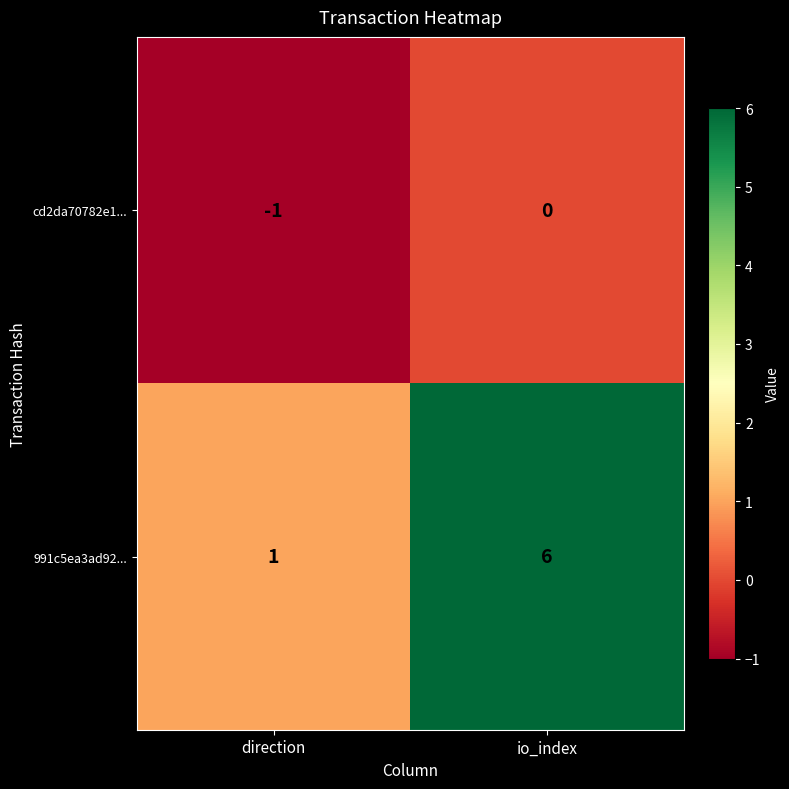

What is the smallest value displayed?

-1